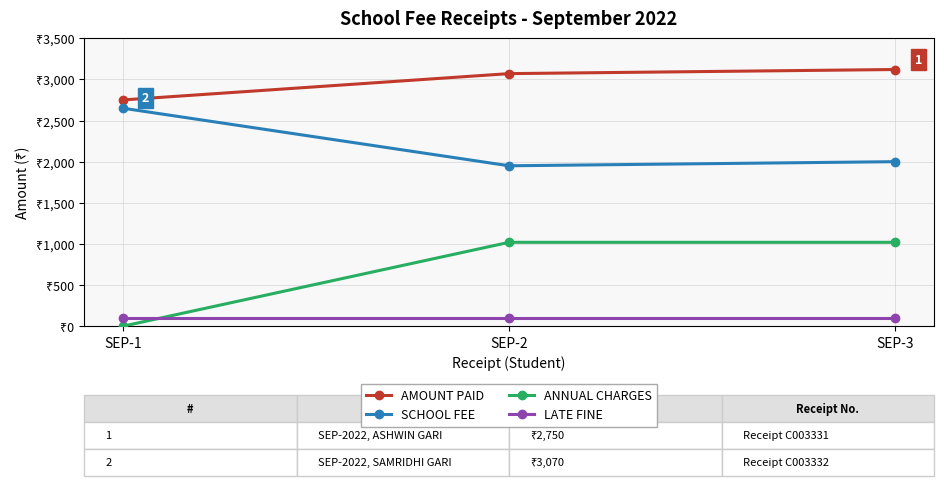

How many positive values does the ANNUAL CHARGES series have?

2